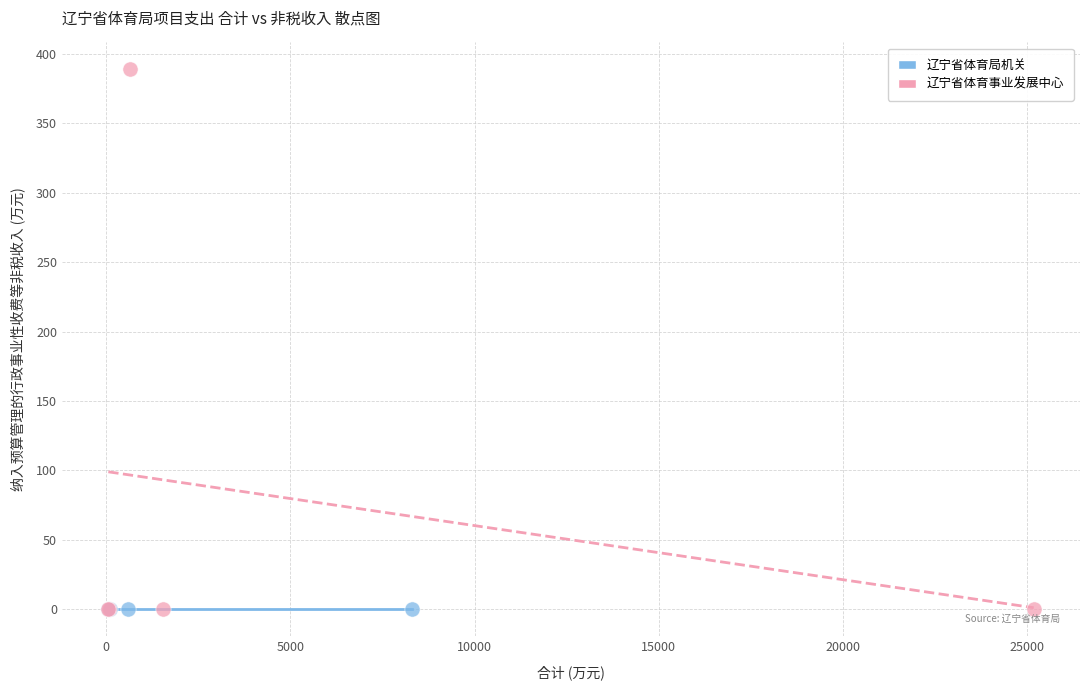

Which series contains the highest Y value?

辽宁省体育事业发展中心